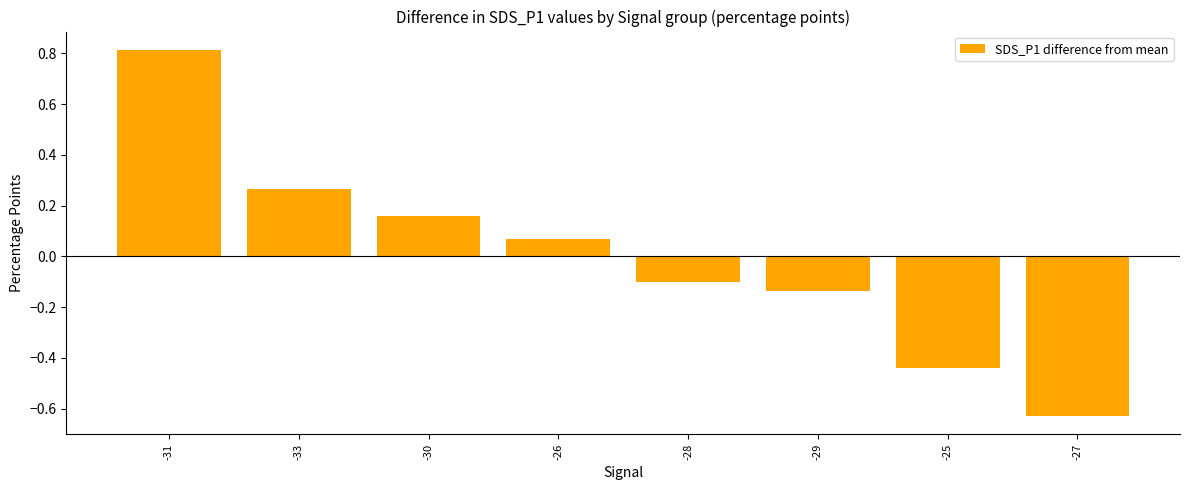

Which label corresponds to the largest value in the chart?

-31